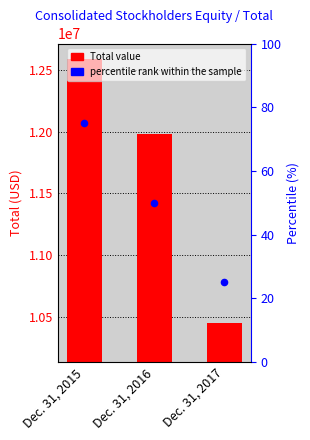

Which series has the largest total across all categories?

Total